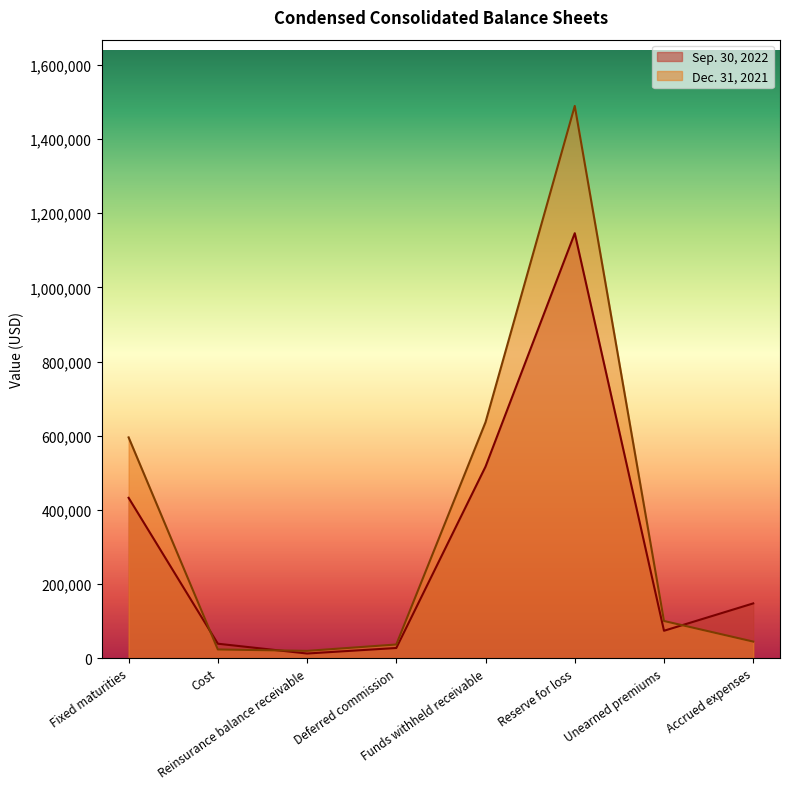

After their last crossing, which series has the higher values: Sep. 30, 2022 or Dec. 31, 2021?

Sep. 30, 2022